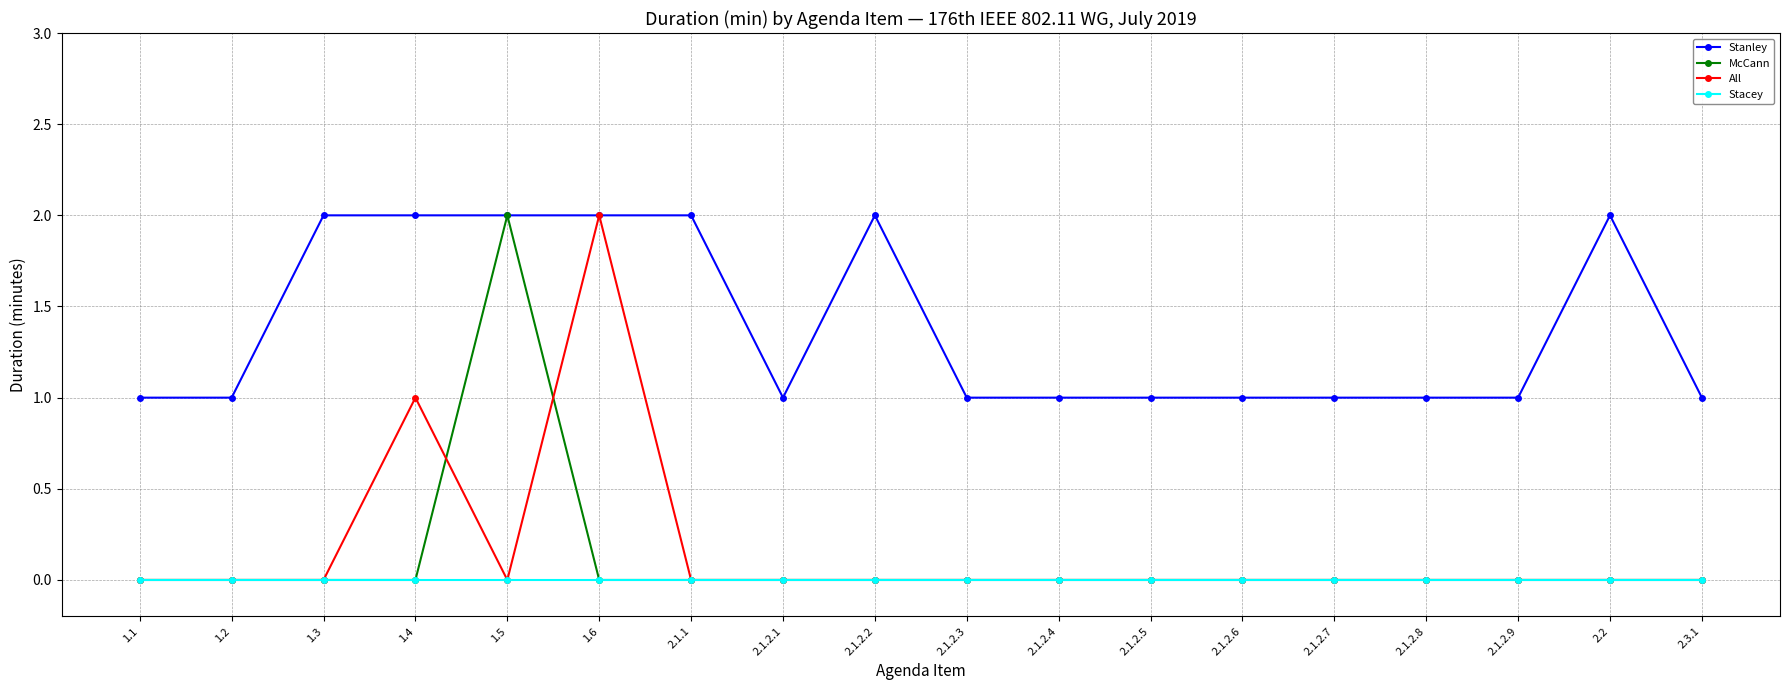

True or false: Stanley and Stacey cross at least once.

False